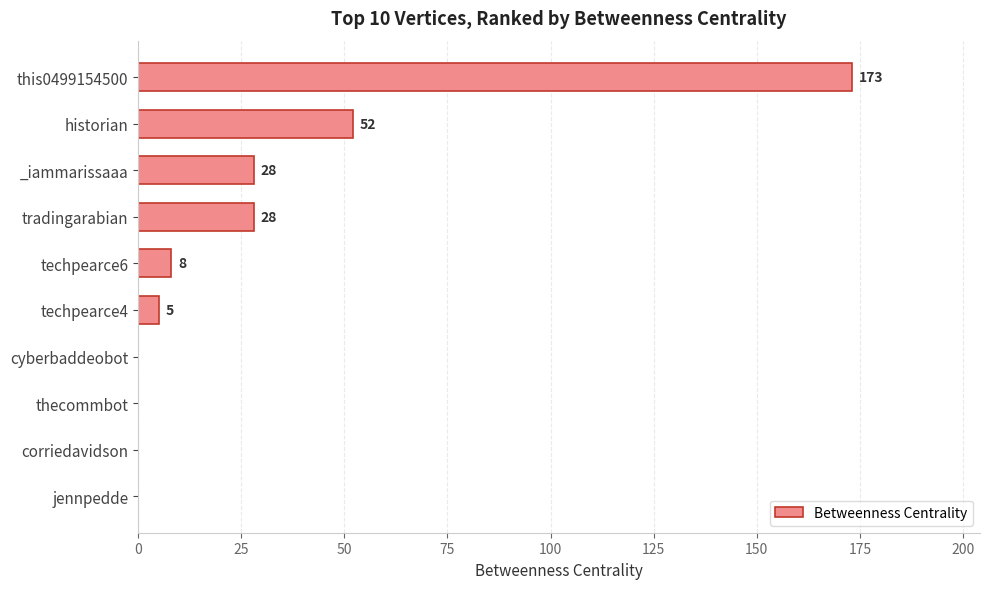

Reading top to bottom, list all the values displayed in this chart.

this0499154500=173	historian=52	_iammarissaaa=28	tradingarabian=28	techpearce6=8	techpearce4=5	cyberbaddeobot=0	thecommbot=0	corriedavidson=0	jennpedde=0